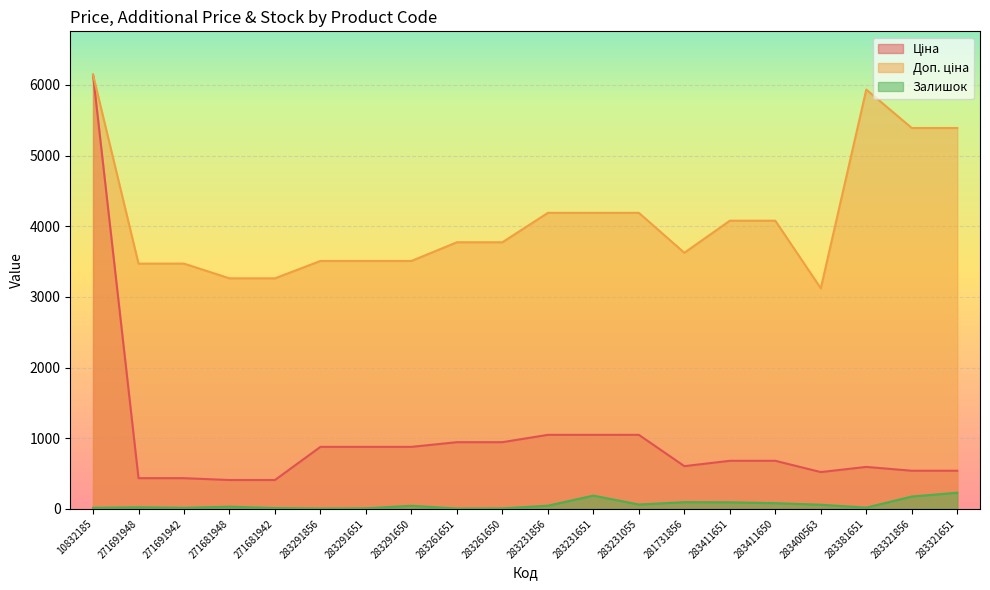

What is the highest value of the Ціна series?

6143.2